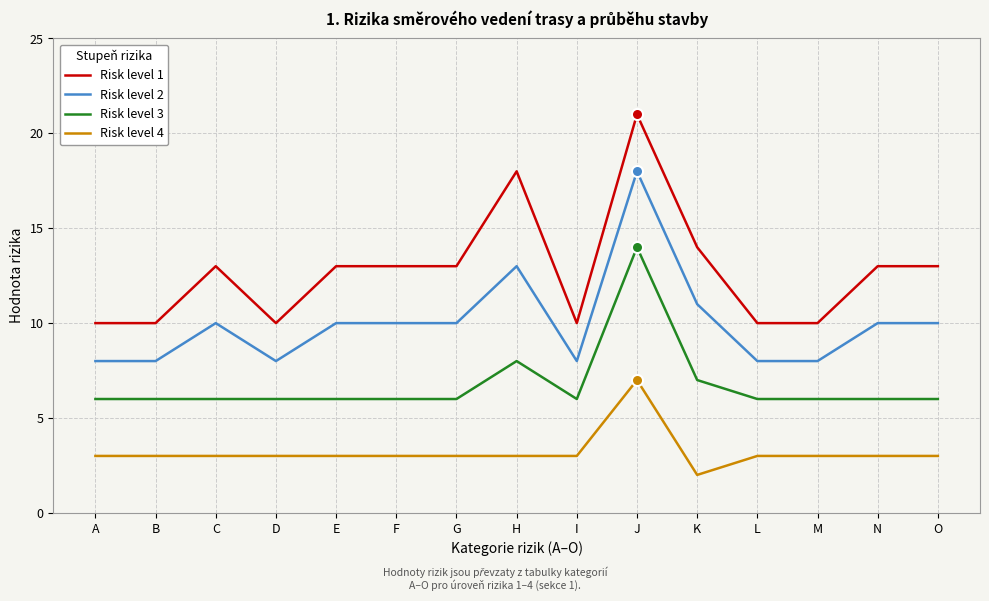

The Risk level 1 series shows 10 at M. True or false?

True